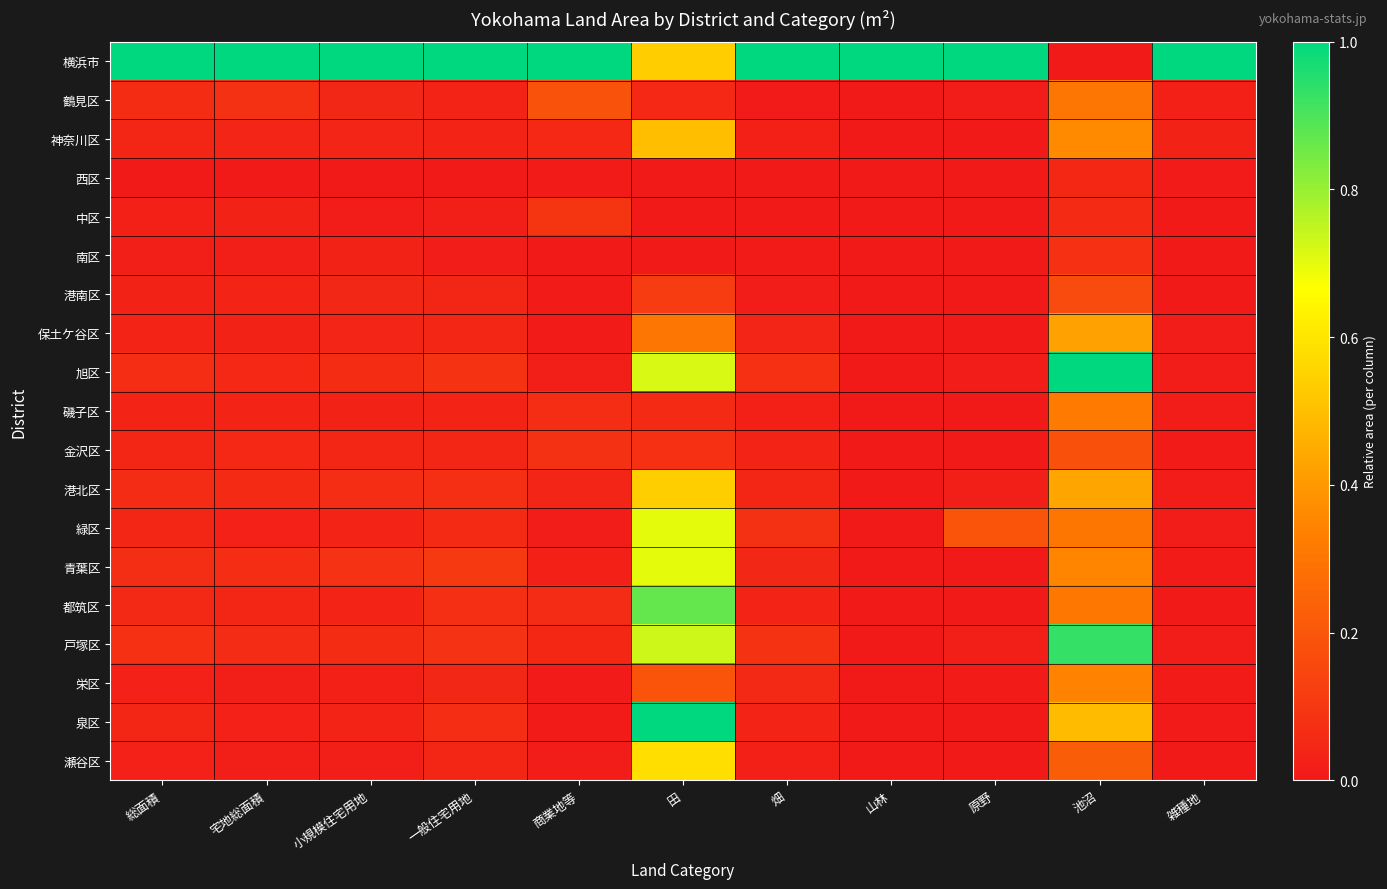

Which series has the widest spread of values?

横浜市